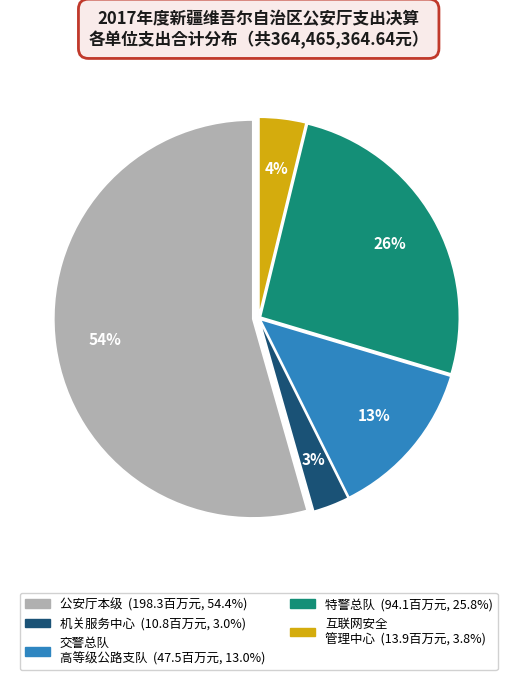

Is there any slice that represents more than half of the pie?

Yes